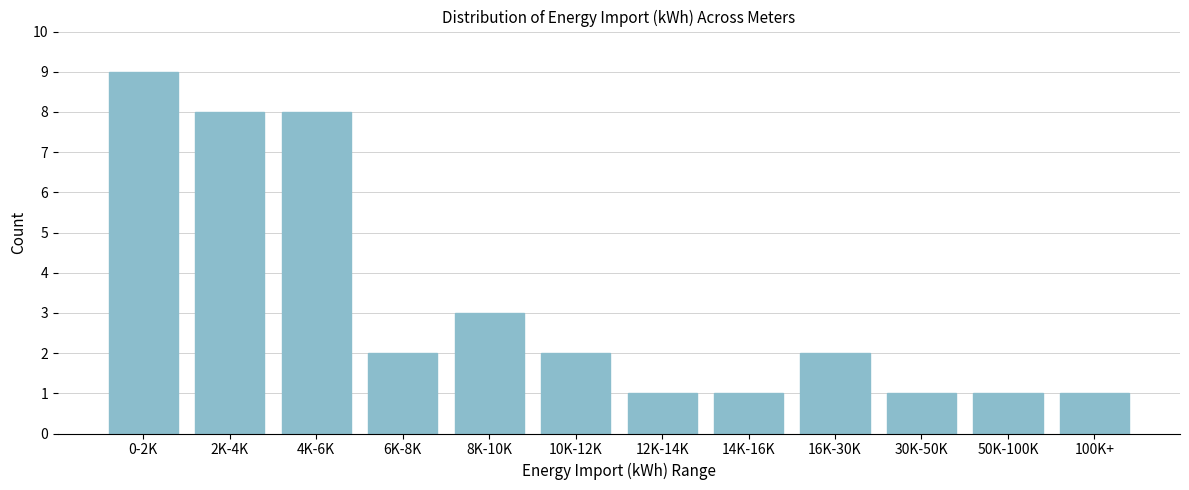

Reading right to left, what are all the values shown in this chart?

100K+=1	50K-100K=1	30K-50K=1	16K-30K=2	14K-16K=1	12K-14K=1	10K-12K=2	8K-10K=3	6K-8K=2	4K-6K=8	2K-4K=8	0-2K=9